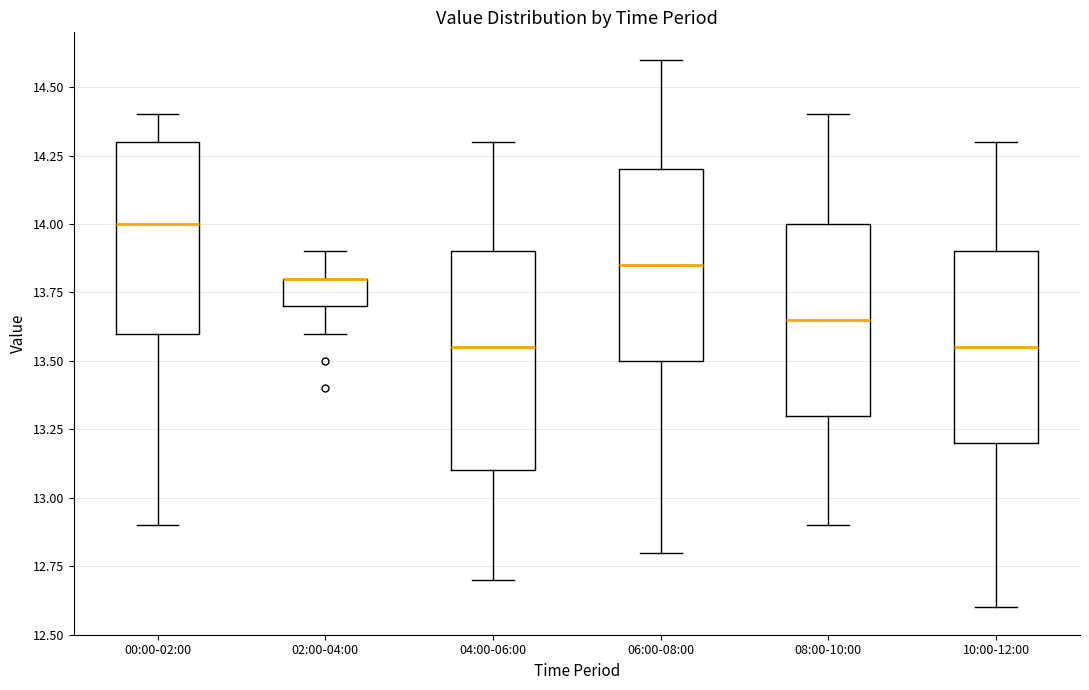

Reading left to right, read every box against the y-axis: the position of its median line, the range the box covers, and the ends of its whiskers. The values are not printed on the chart, so give them approximately, as read against the axis.

00:00-02:00: median 14.00, box 13.60 to 14.30, whiskers 12.90 to 14.40
02:00-04:00: median 13.80 (drawn on the box's upper edge), box 13.70 to 13.80, whiskers 13.60 to 13.90
04:00-06:00: median 13.55, box 13.10 to 13.90, whiskers 12.70 to 14.30
06:00-08:00: median 13.85, box 13.50 to 14.20, whiskers 12.80 to 14.60
08:00-10:00: median 13.65, box 13.30 to 14.00, whiskers 12.90 to 14.40
10:00-12:00: median 13.55, box 13.20 to 13.90, whiskers 12.60 to 14.30